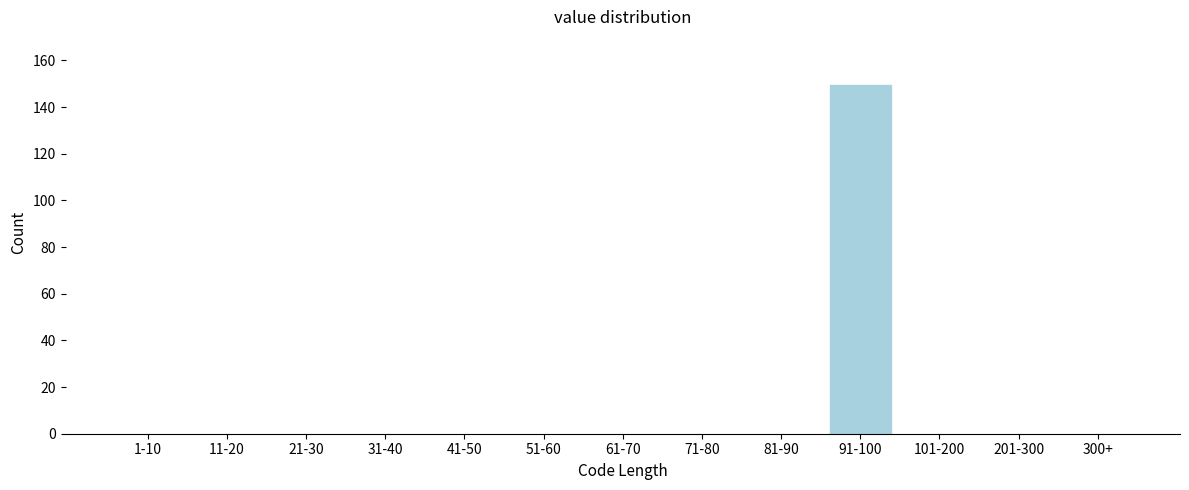

Reading left to right, list all the values displayed in this chart.

1-10=0	11-20=0	21-30=0	31-40=0	41-50=0	51-60=0	61-70=0	71-80=0	81-90=0	91-100=150	101-200=0	201-300=0	300+=0